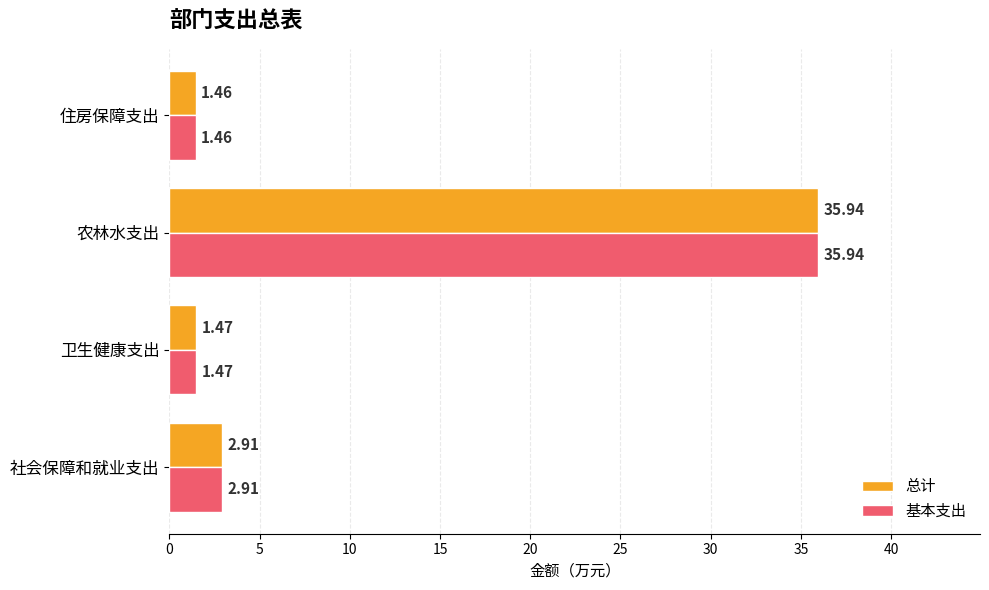

What is the average value of the 总计 series?

10.4